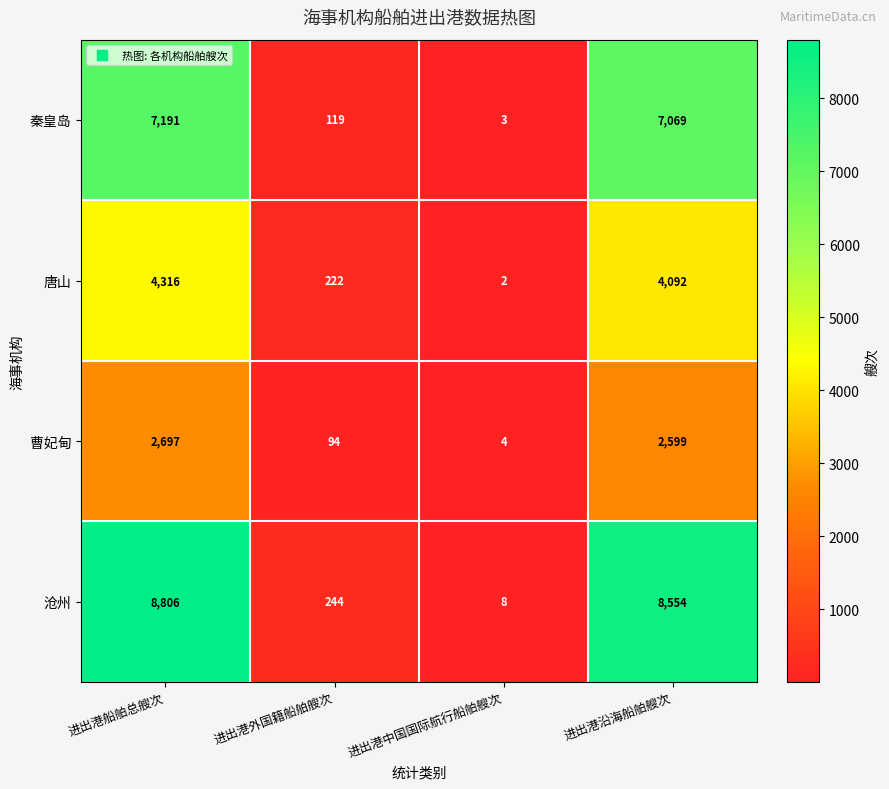

The value of 秦皇岛 at 进出港外国籍船舶艘次 is 119. True or false?

True